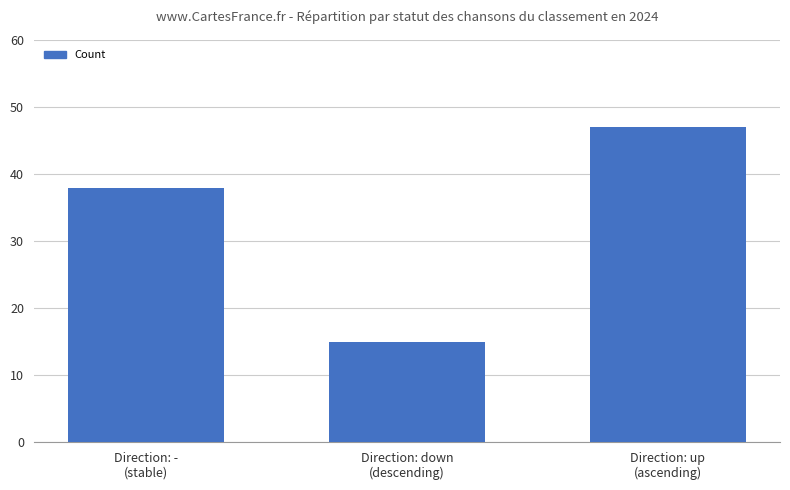

Is it true that the value at Direction: -
(stable) is 38?

True